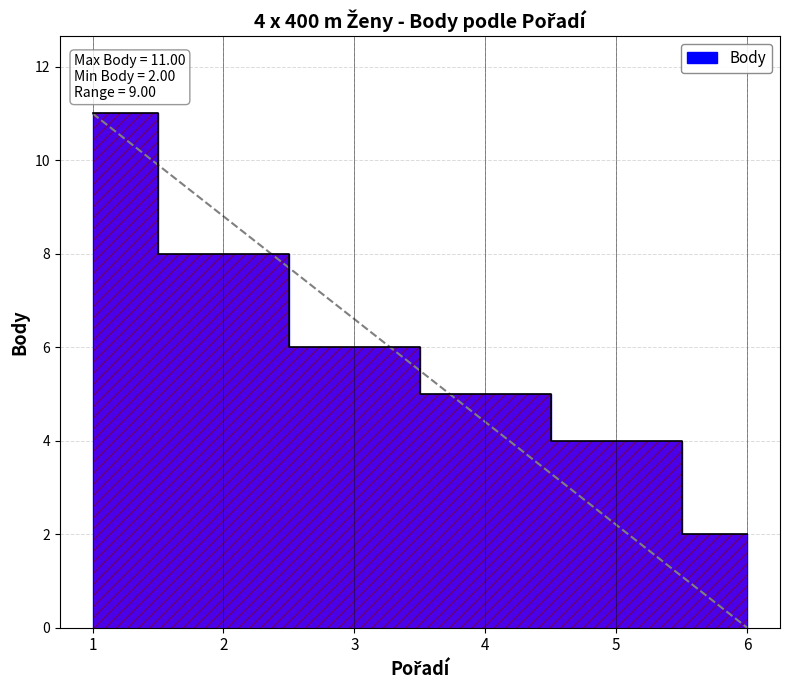

What is the approximate value at 4?

5